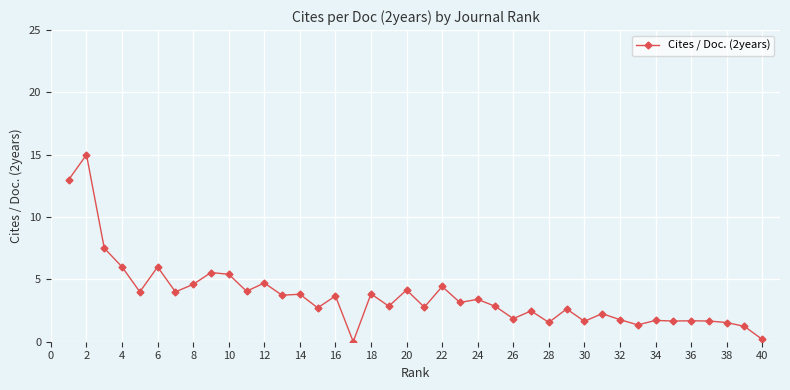

How many data points does each series have?

40